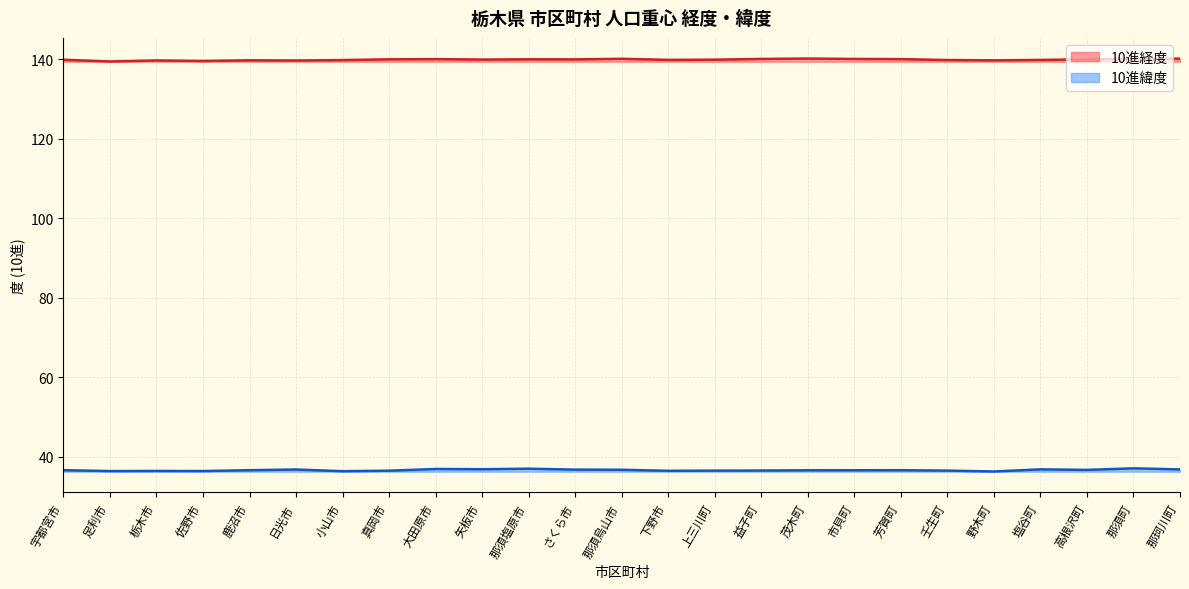

What is the average value of the 10進経度 series?

139.9